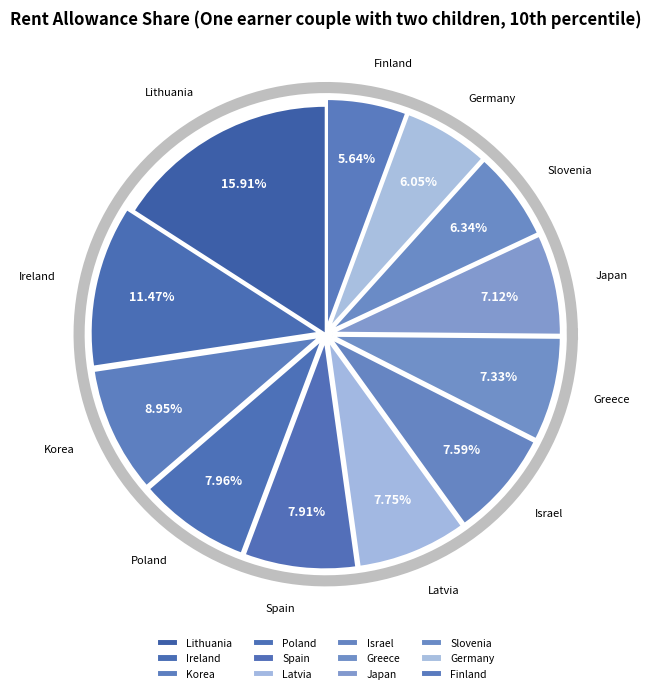

Which slice is the largest?

Lithuania